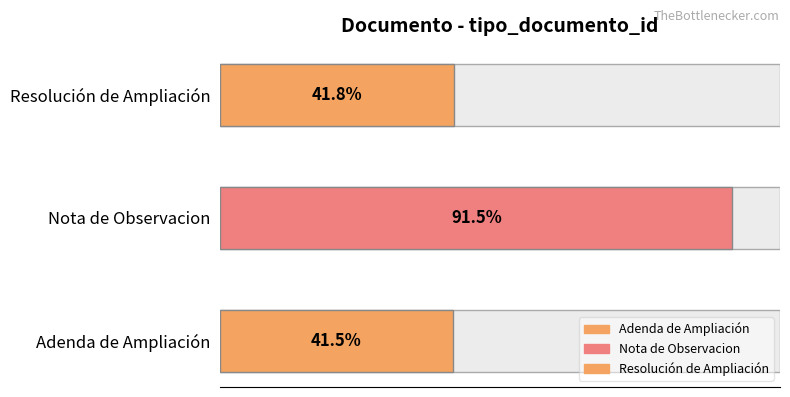

List the labels in order of value, largest first.

Nota de Observacion, Resolución de Ampliación, Adenda de Ampliación